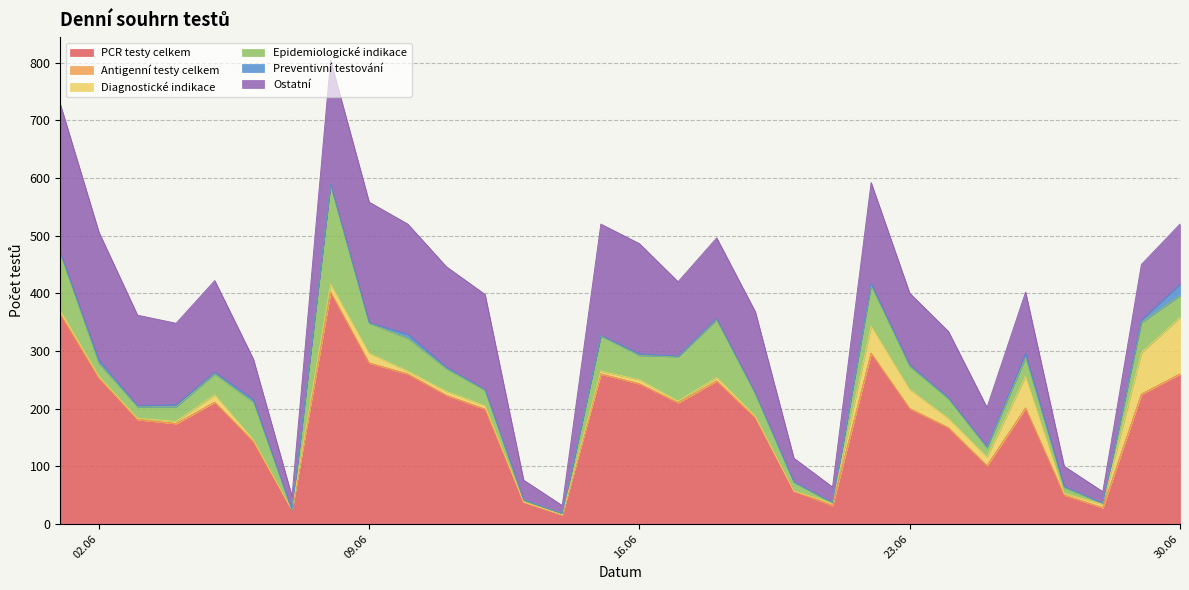

The Preventivní testování series shows 1 at 09.06.2020. True or false?

True